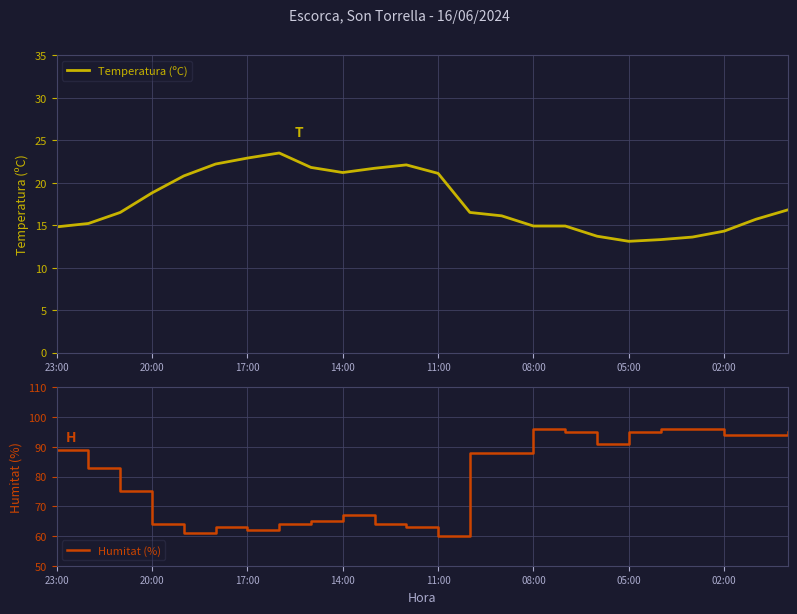

Rank the categories by value from lowest to highest.

05:00, 04:00, 03:00, 06:00, 02:00, 23:00, 08:00, 07:00, 22:00, 01:00, 09:00, 21:00, 10:00, 00:00, 20:00, 19:00, 11:00, 14:00, 13:00, 15:00, 12:00, 18:00, 17:00, 16:00